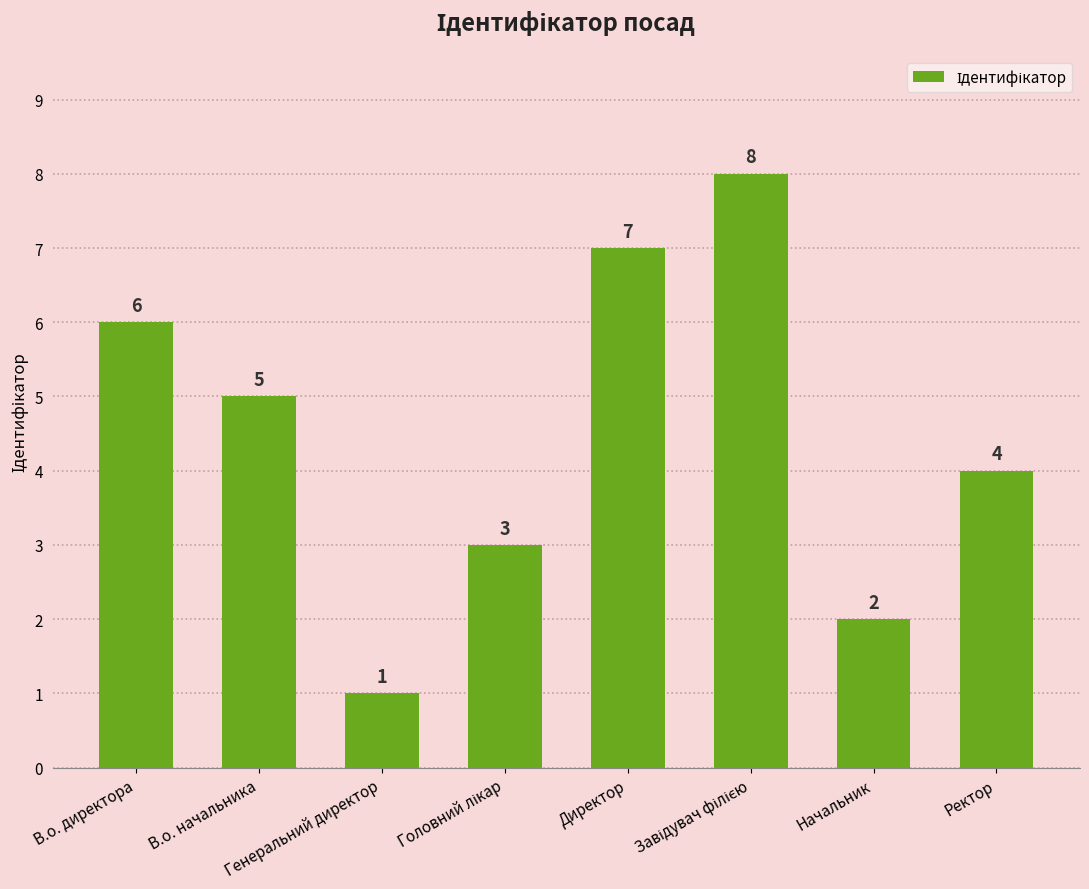

What is the label of the 1st bar from the left?

В.о. директора